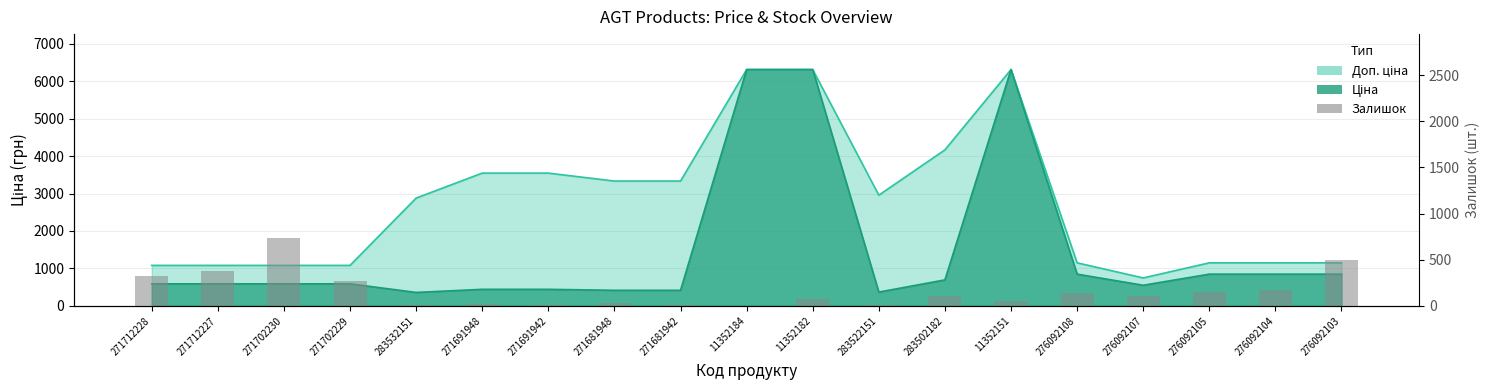

The value at 271712228 is 188. True or false?

False